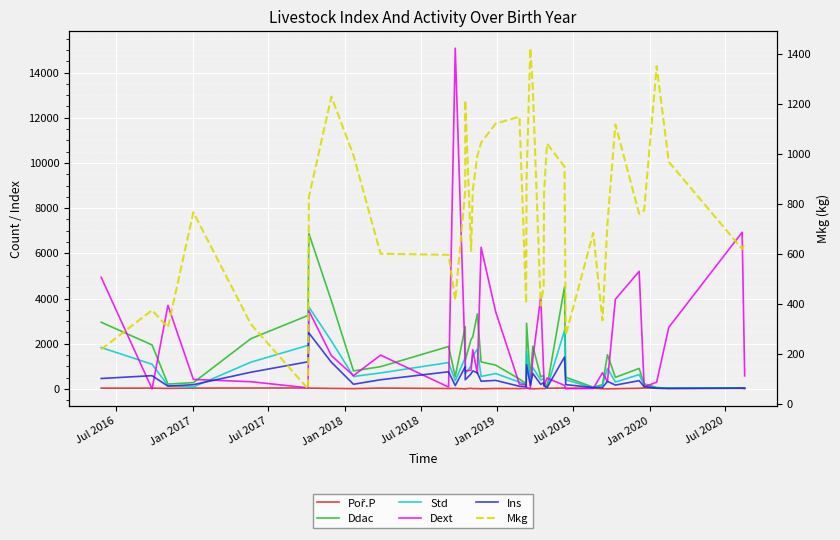

True or false: Ddac and Ins intersect in this chart.

False